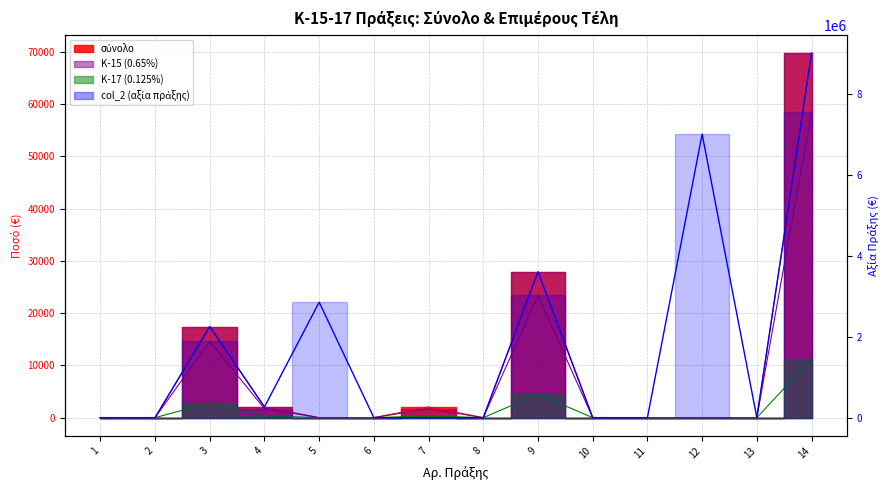

In col_2 (αξία πράξης), how many points are higher than both neighbors (excluding endpoints)?

4